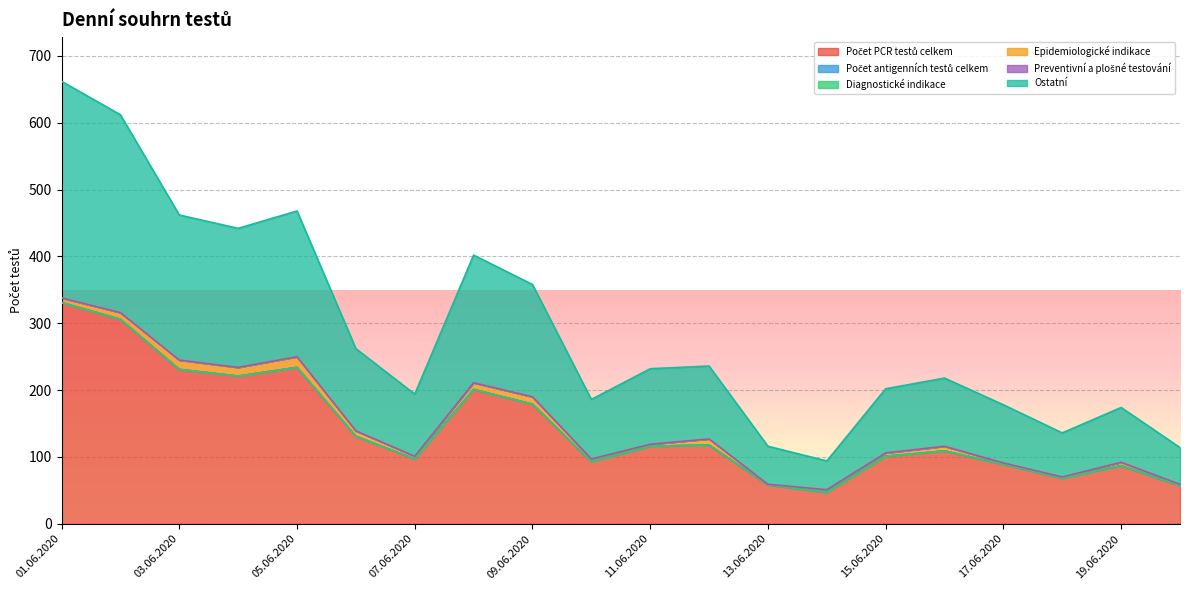

Reading right to left, list all the values displayed in this chart.

Počet PCR testů celkem: 57	87	68	89	109	101	47	58	118	116	93	179	201	97	131	234	221	231	306	331
Počet antigenních testů celkem: 0	0	0	0	0	0	0	0	0	0	0	0	0	0	0	0	0	0	0	0
Diagnostické indikace: 0	0	0	0	0	0	0	0	0	0	0	0	0	0	0	0	0	0	0	0
Epidemiologické indikace: 2	5	2	2	7	5	4	1	9	3	4	11	10	4	8	16	13	14	10	7
Preventivní a plošné testování: 0	0	0	0	0	0	0	0	0	0	0	0	0	0	0	0	0	0	0	0
Ostatní: 55	82	66	87	102	96	43	57	109	113	89	168	191	93	123	218	208	217	296	324